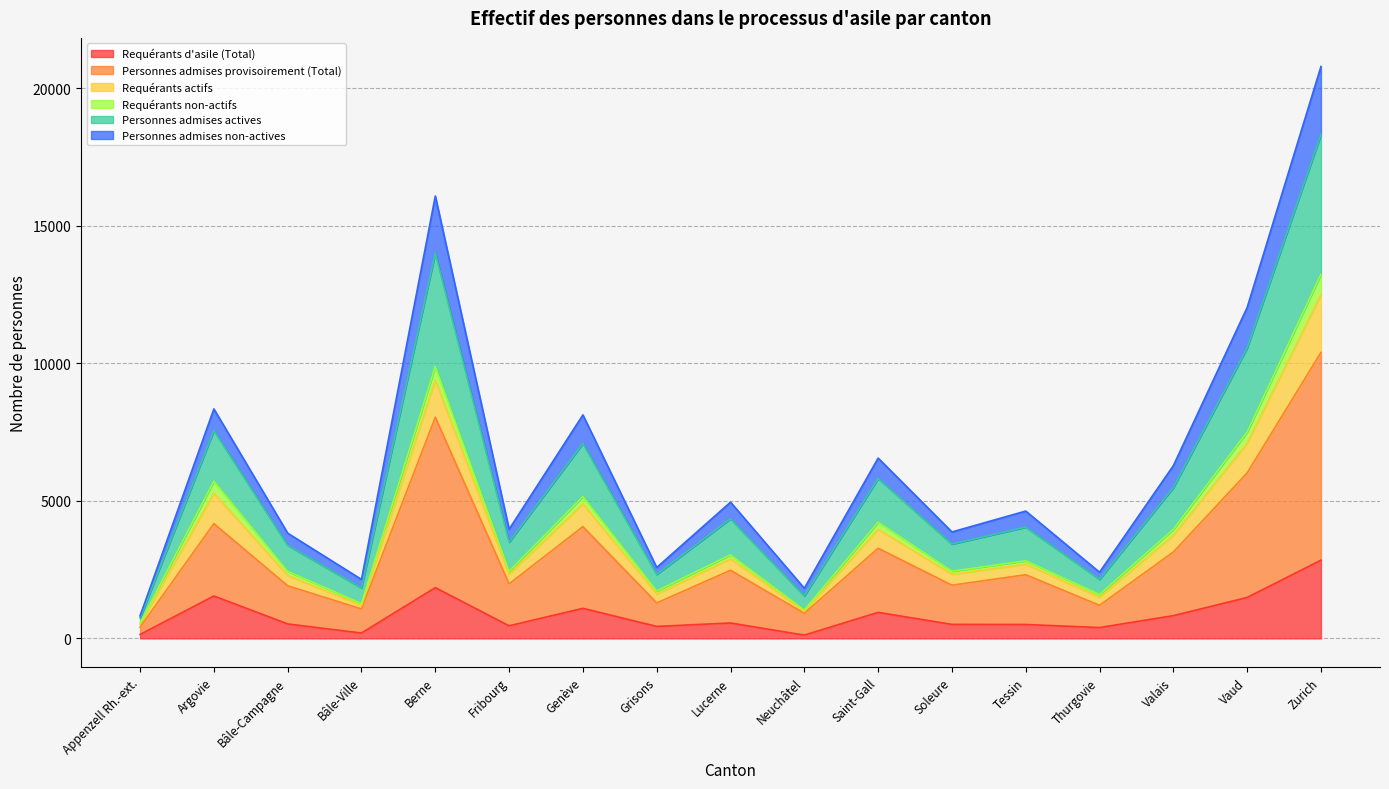

How many lines are shown in the chart?

6